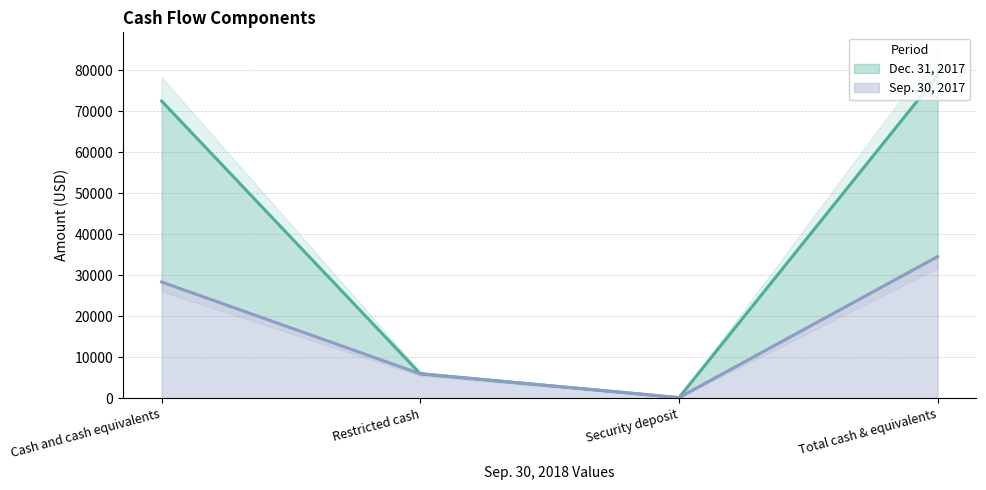

What is the average value of the Sep. 30, 2017 series?

17284